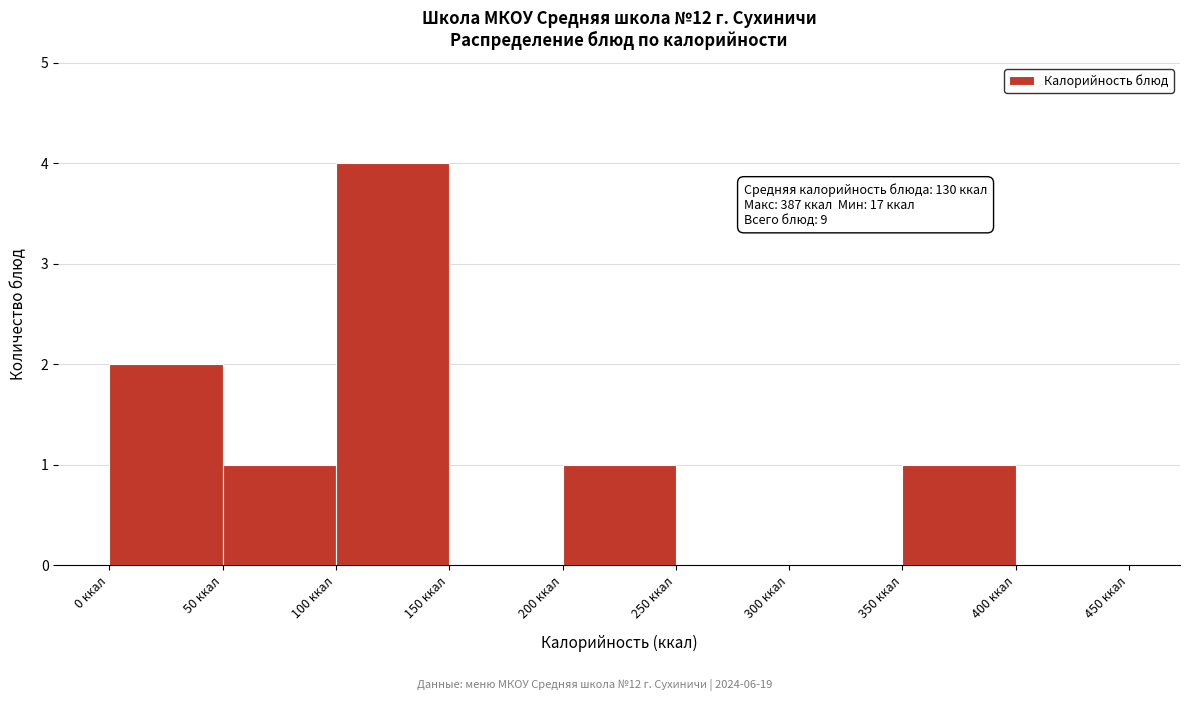

Which range on the x-axis has the tallest bar?

100 to 150